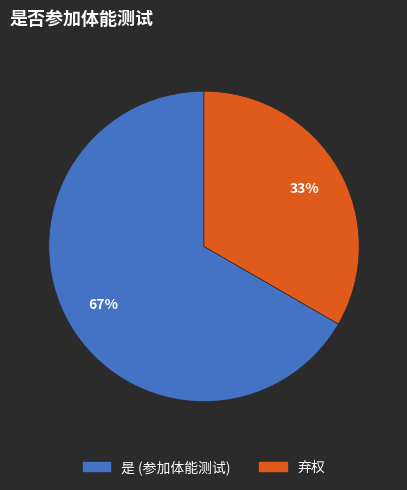

Count the number of slices in the pie.

2